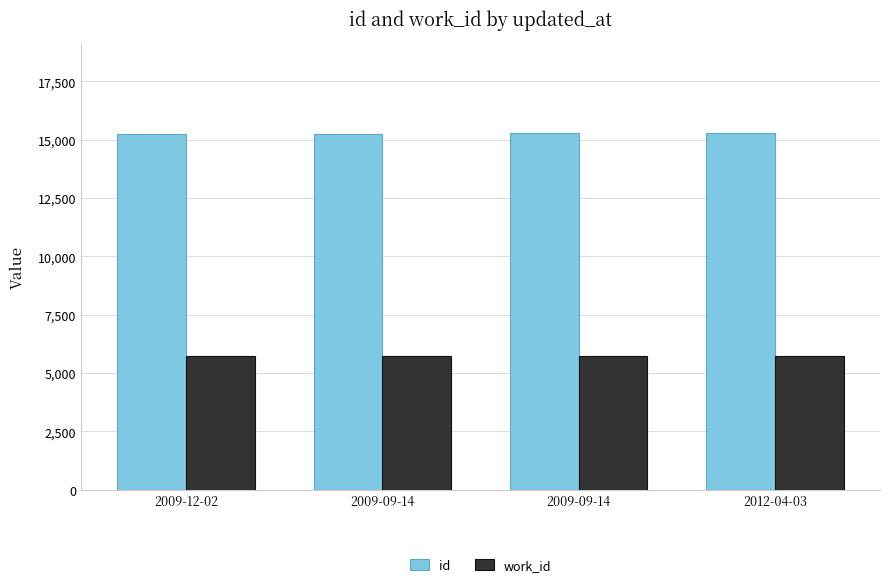

What is the minimum value shown in the chart?

5730